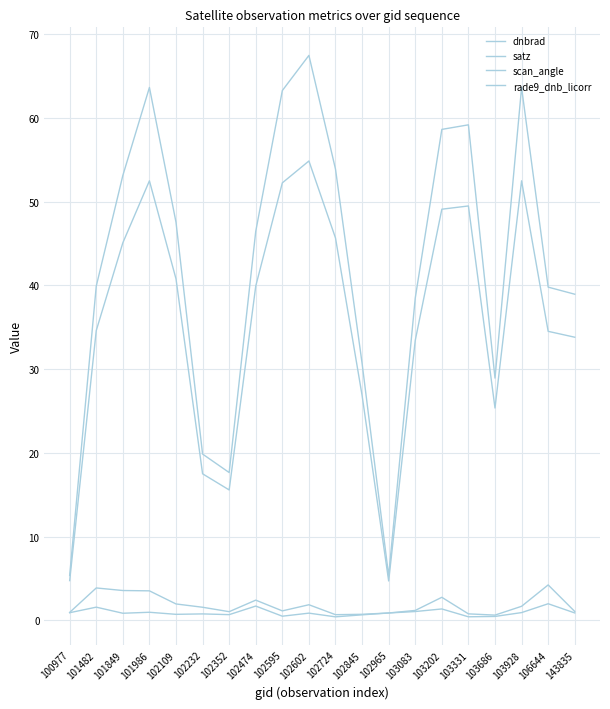

Reading left to right, list all the values displayed in this chart.

dnbrad: 100977=0.9	101482=3.9	101849=3.6	101986=3.5	102109=1.9	102232=1.6	102352=1.0	102474=2.4	102595=1.1	102602=1.9	102724=0.7	102845=0.7	102965=0.9	103083=1.2	103202=2.7	103331=0.8	103686=0.6	103928=1.7	106644=4.2	143835=1.1
satz: 100977=5.3	101482=39.9	101849=53.1	101986=63.6	102109=47.5	102232=19.9	102352=17.6	102474=46.5	102595=63.3	102602=67.5	102724=53.9	102845=30.7	102965=5.3	103083=38.5	103202=58.6	103331=59.2	103686=28.9	103928=63.6	106644=39.8	143835=38.9
scan_angle: 100977=4.7	101482=34.6	101849=45.1	101986=52.5	102109=40.8	102232=17.5	102352=15.6	102474=39.9	102595=52.2	102602=54.9	102724=45.7	102845=26.9	102965=4.7	103083=33.4	103202=49.1	103331=49.5	103686=25.4	103928=52.5	106644=34.5	143835=33.8
rade9_dnb_licorr: 100977=0.9	101482=1.6	101849=0.8	101986=1.0	102109=0.7	102232=0.8	102352=0.7	102474=1.7	102595=0.5	102602=0.8	102724=0.4	102845=0.6	102965=0.9	103083=1.0	103202=1.4	103331=0.4	103686=0.5	103928=0.9	106644=2.0	143835=0.9